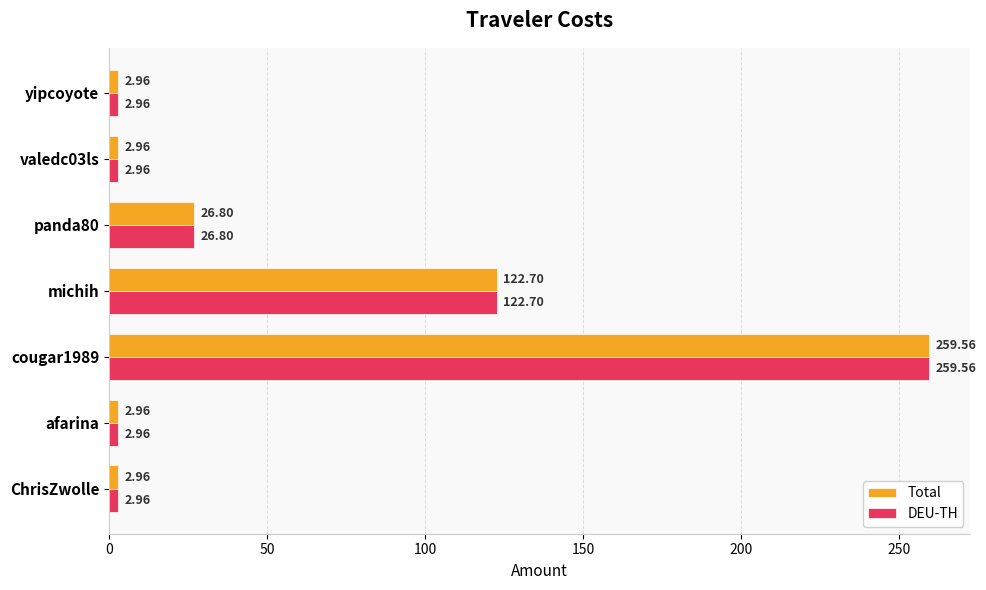

What is the sum of all DEU-TH values?

420.9